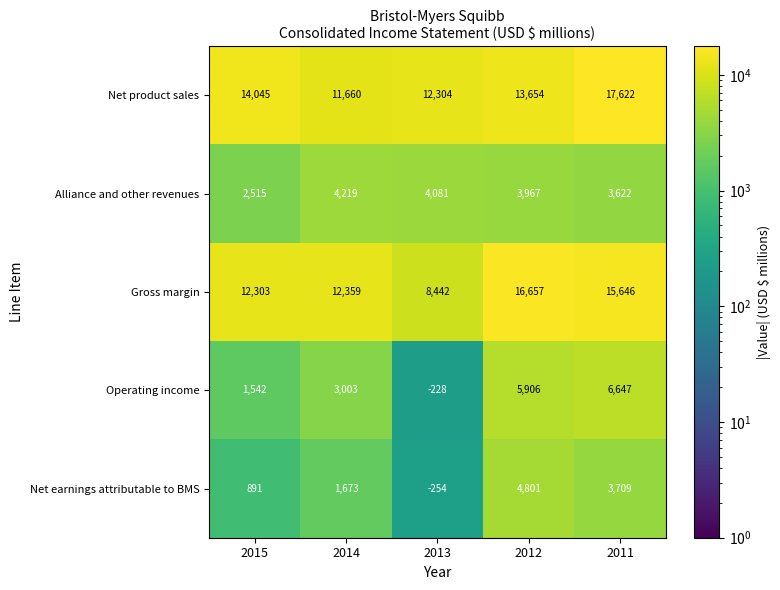

At which category does the chart reach its peak across all series?

2011